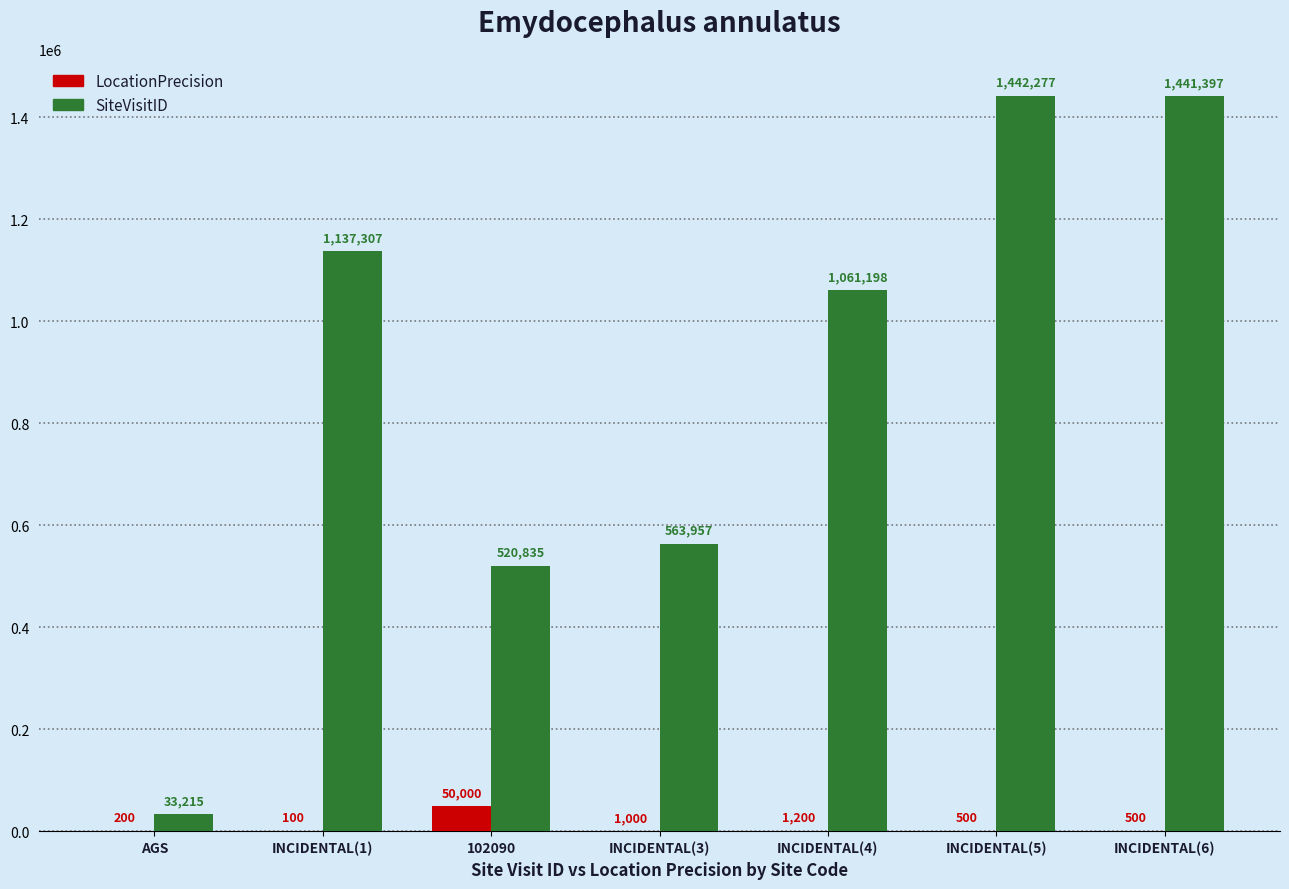

What is the total value across all series at INCIDENTAL(5)?

1442777